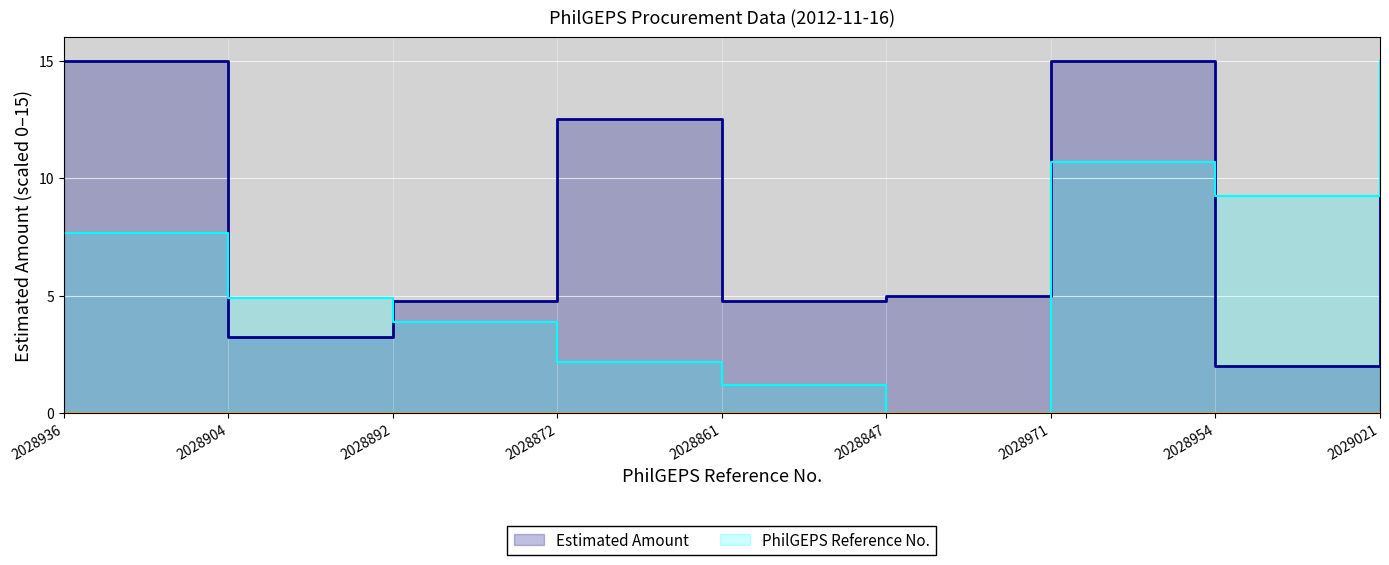

What are all the series names shown in the legend?

Estimated Amount, PhilGEPS Reference No.